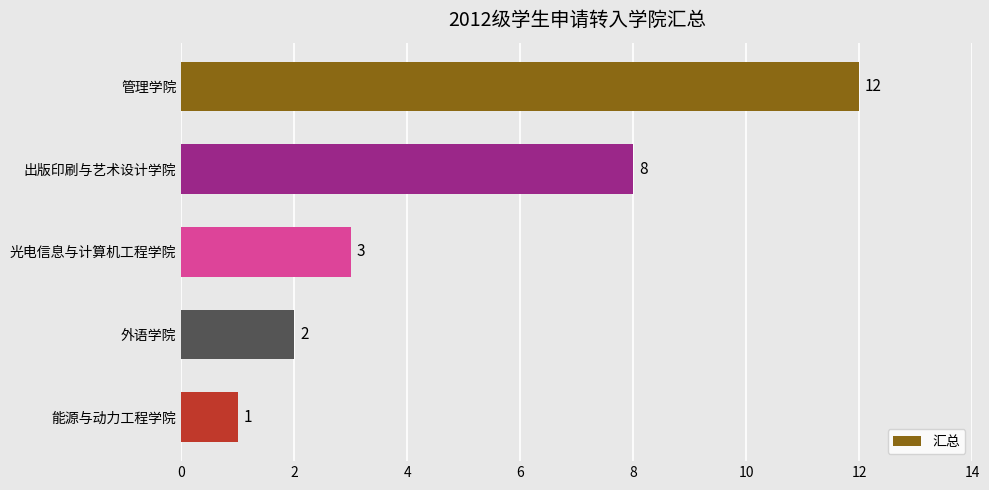

Reading bottom to top, list all the values displayed in this chart.

1	2	3	8	12